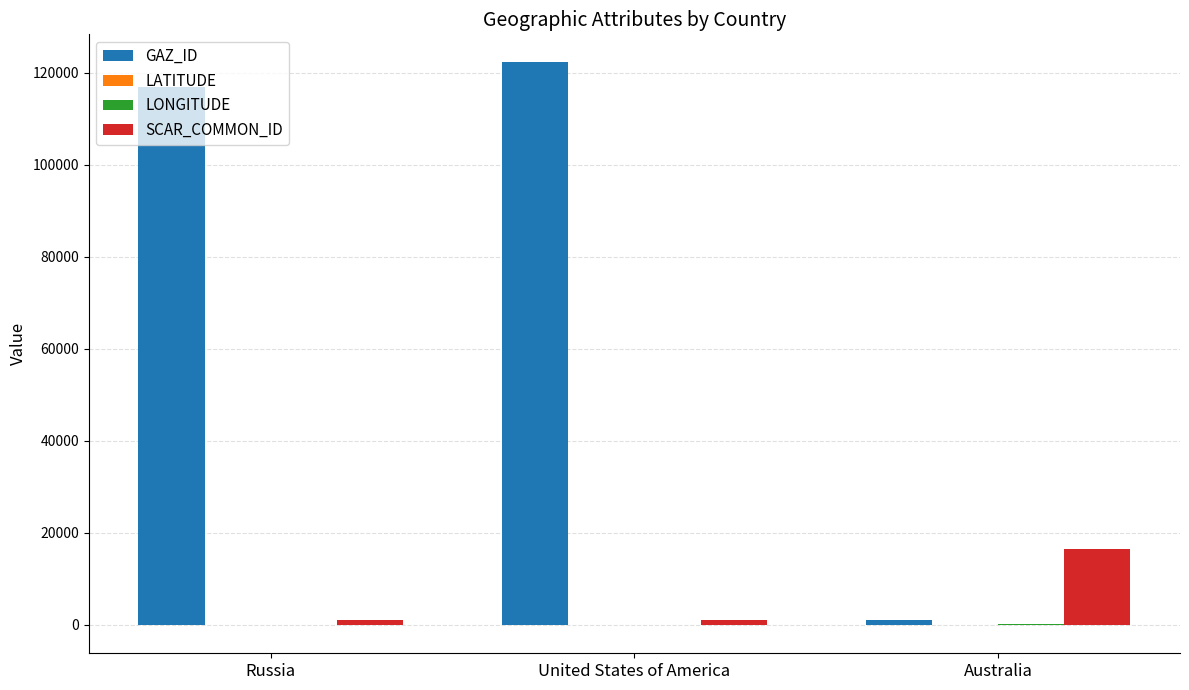

Is it true that SCAR_COMMON_ID equals 16549.0 at Australia?

True